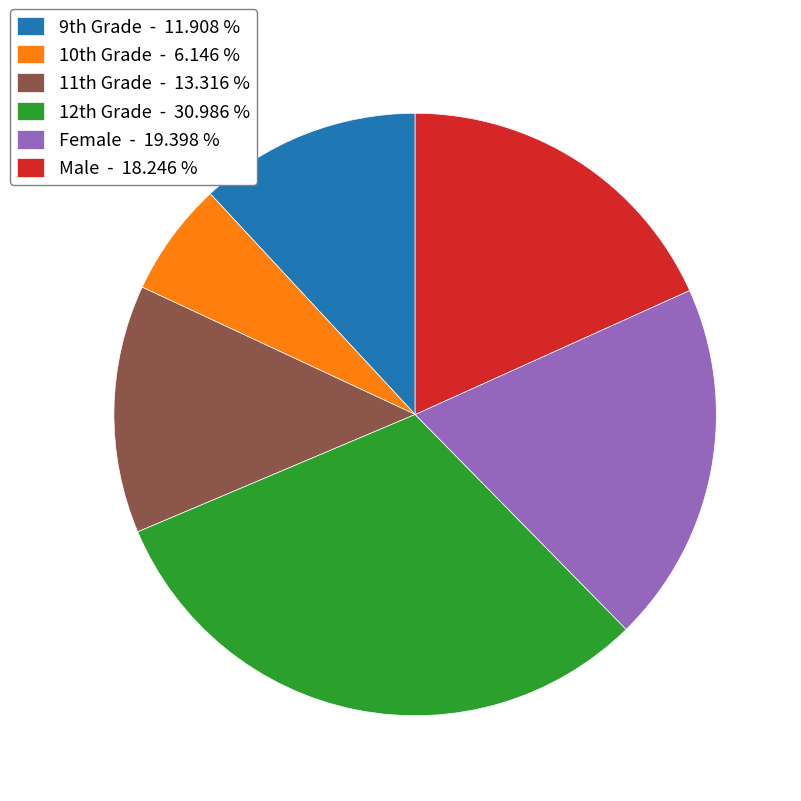

Does any single category account for the majority?

No